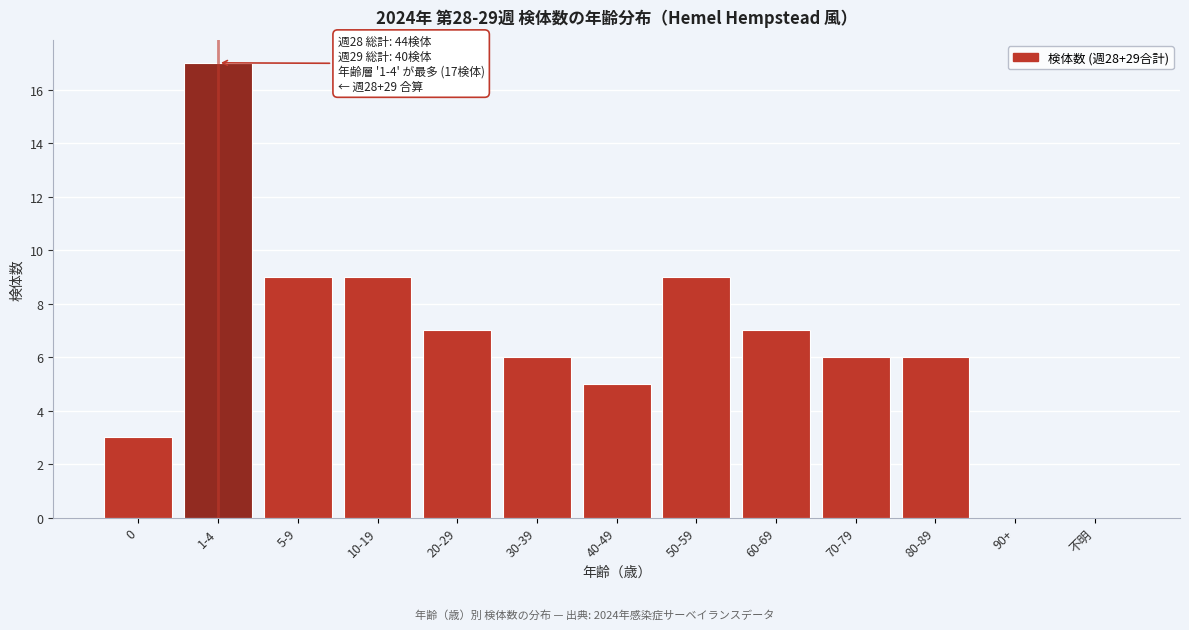

Reading left to right, list all the values displayed in this chart.

0=3	1-4=17	5-9=9	10-19=9	20-29=7	30-39=6	40-49=5	50-59=9	60-69=7	70-79=6	80-89=6	90+=0	不明=0